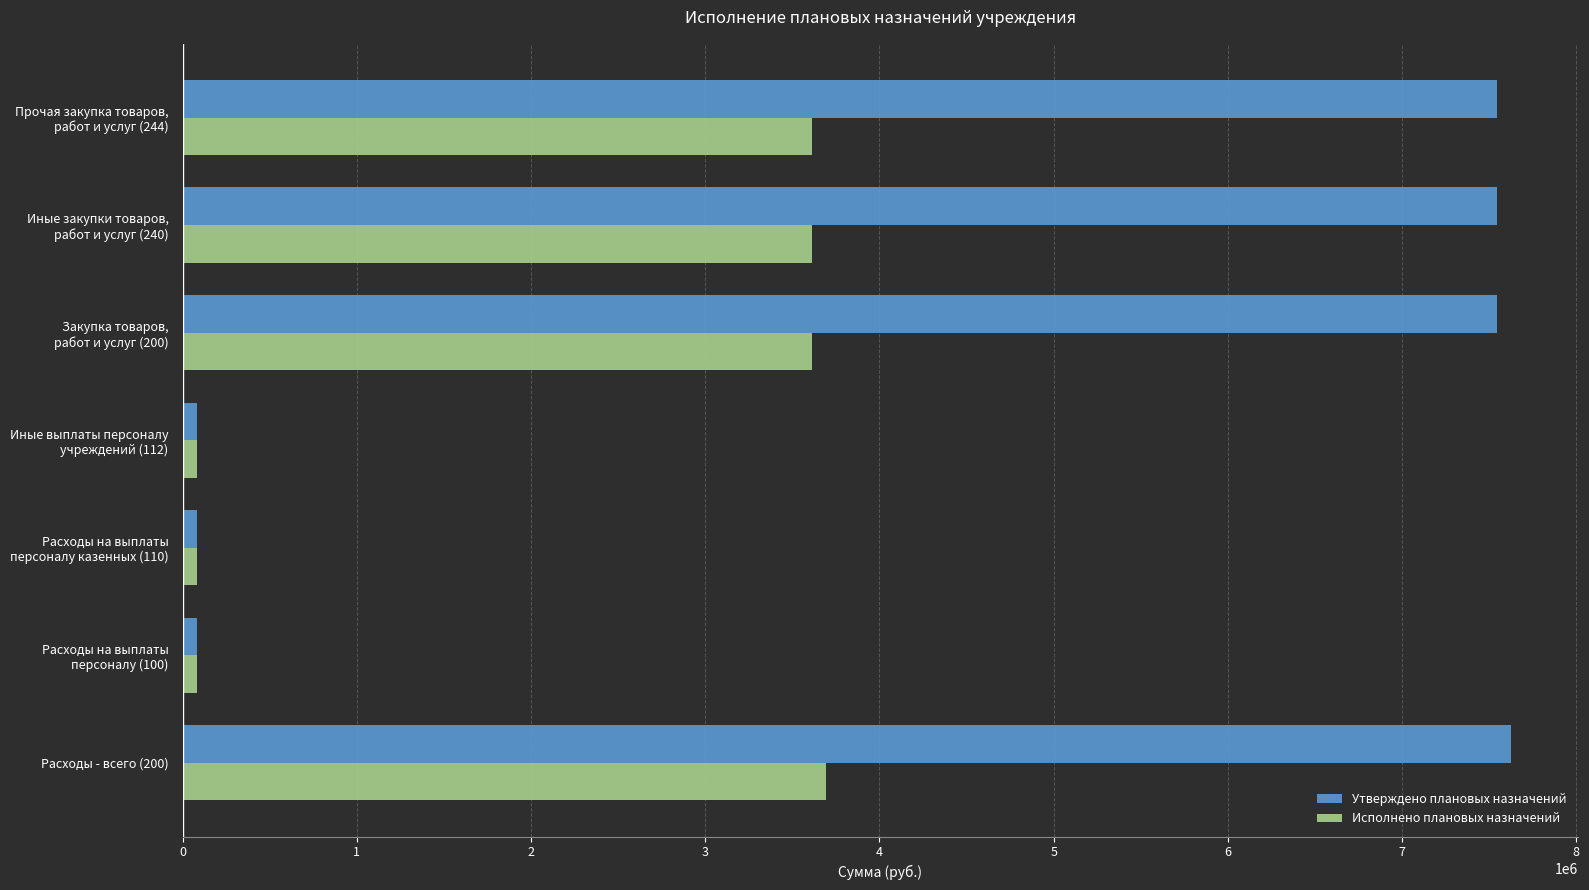

What is the sum of all Утверждено плановых назначений values?

30508186.3